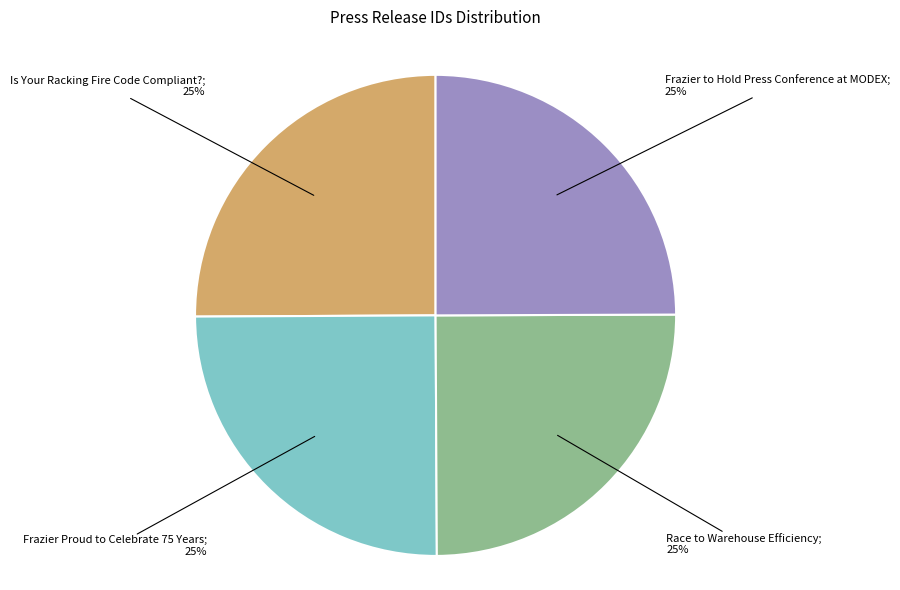

Does any single category account for the majority?

No